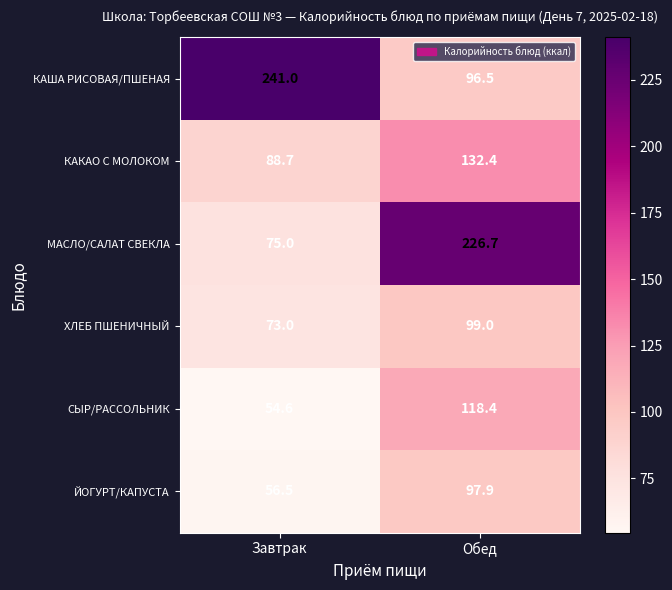

The МАСЛО/САЛАТ СВЕКЛА series shows 340.0 at Обед. True or false?

False